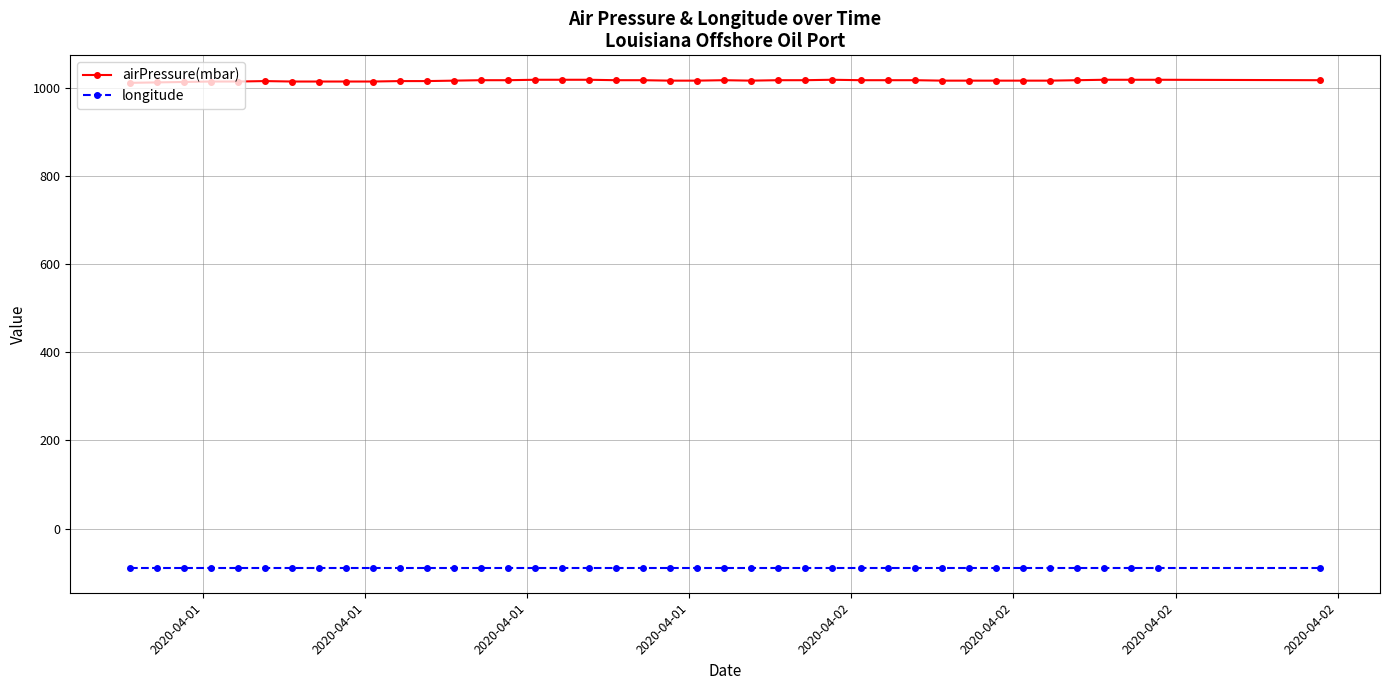

Which series has the largest range (max minus min)?

airPressure(mbar)